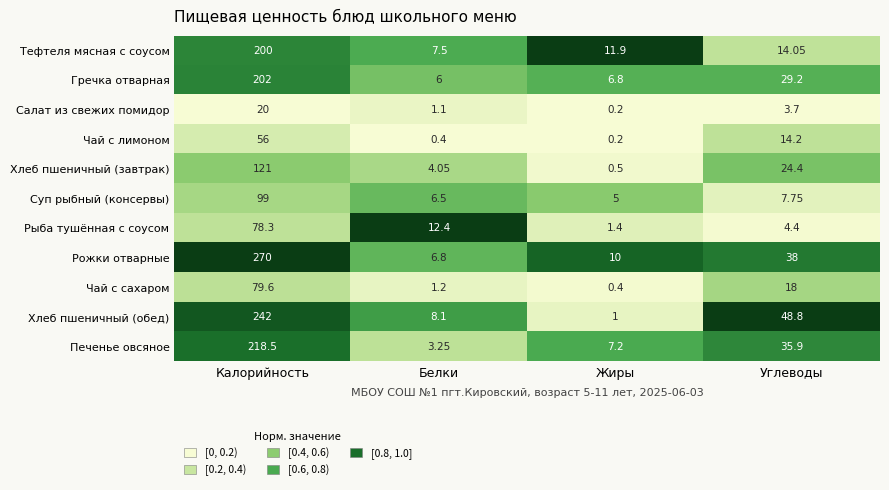

At how many categories does at least one series exceed 0?

4